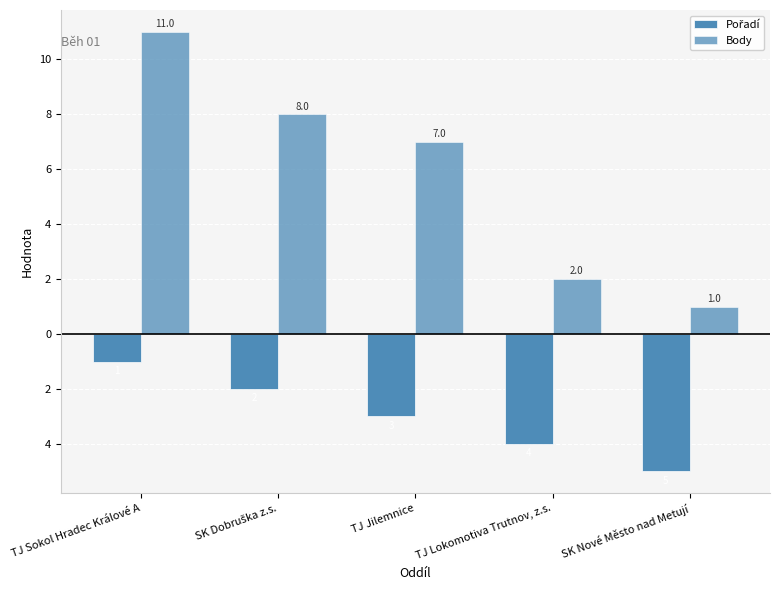

What is the label of the 1st bar from the right?

SK Nové Město nad Metují